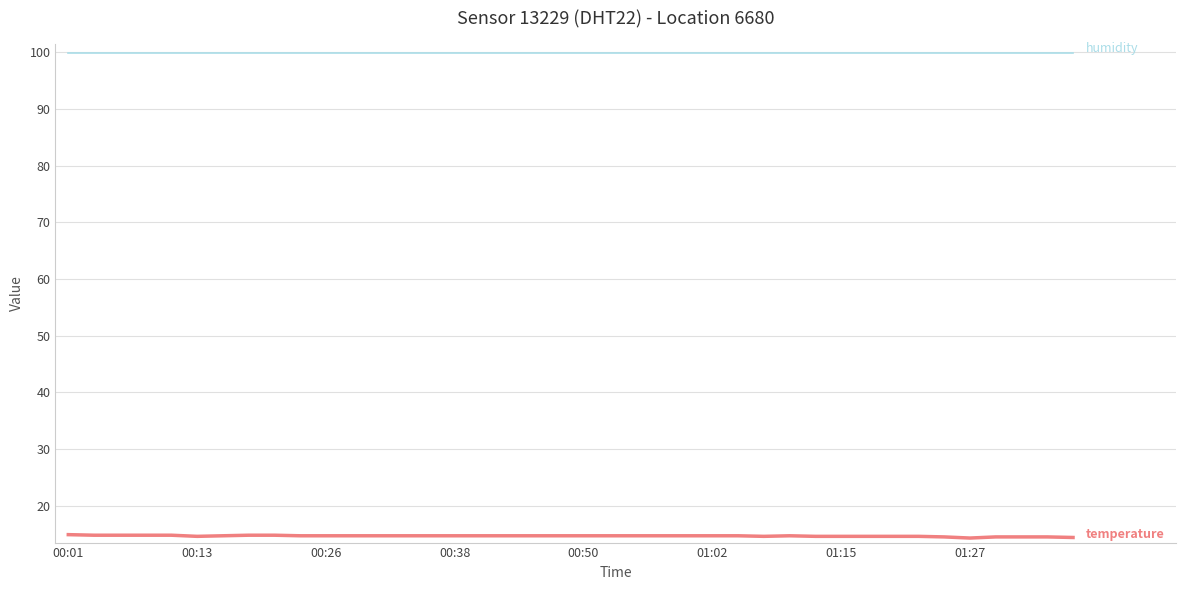

What is the smallest value displayed?

14.3